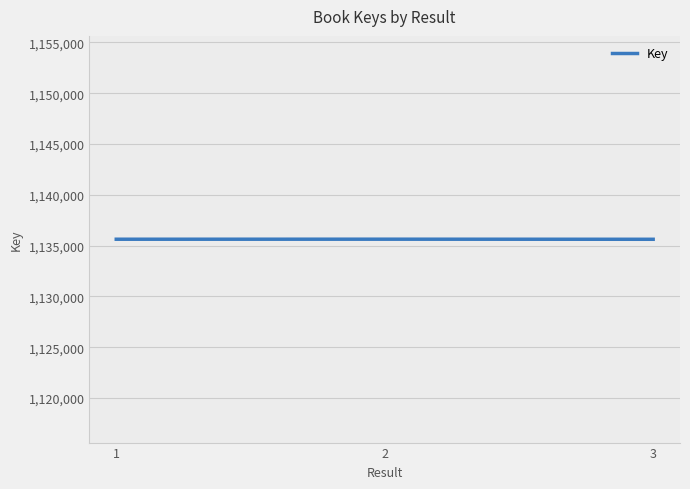

How many lines are shown in the chart?

1